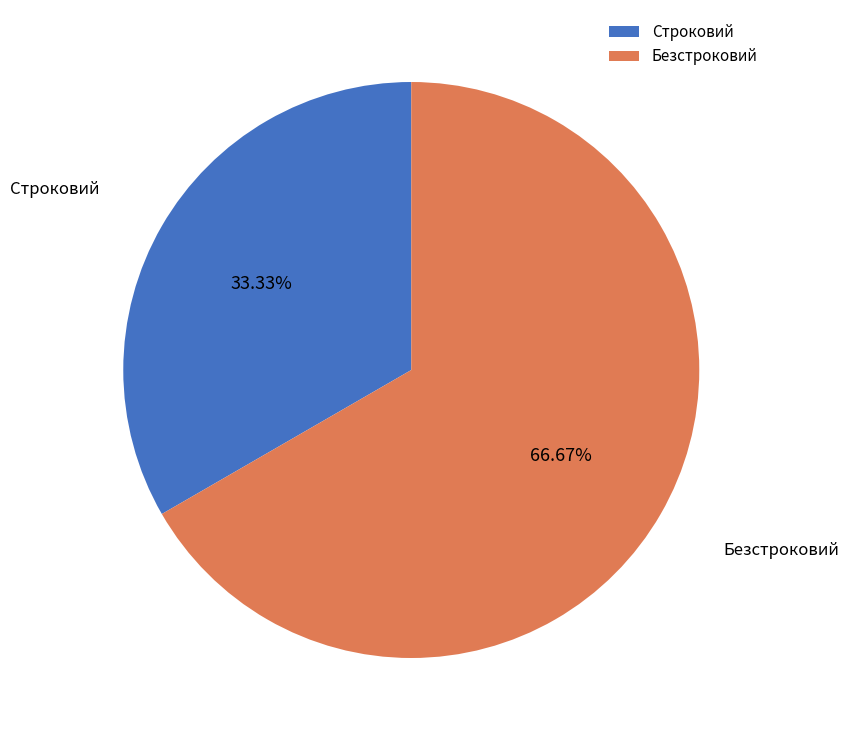

Which category has the smallest portion of the pie?

Строковий